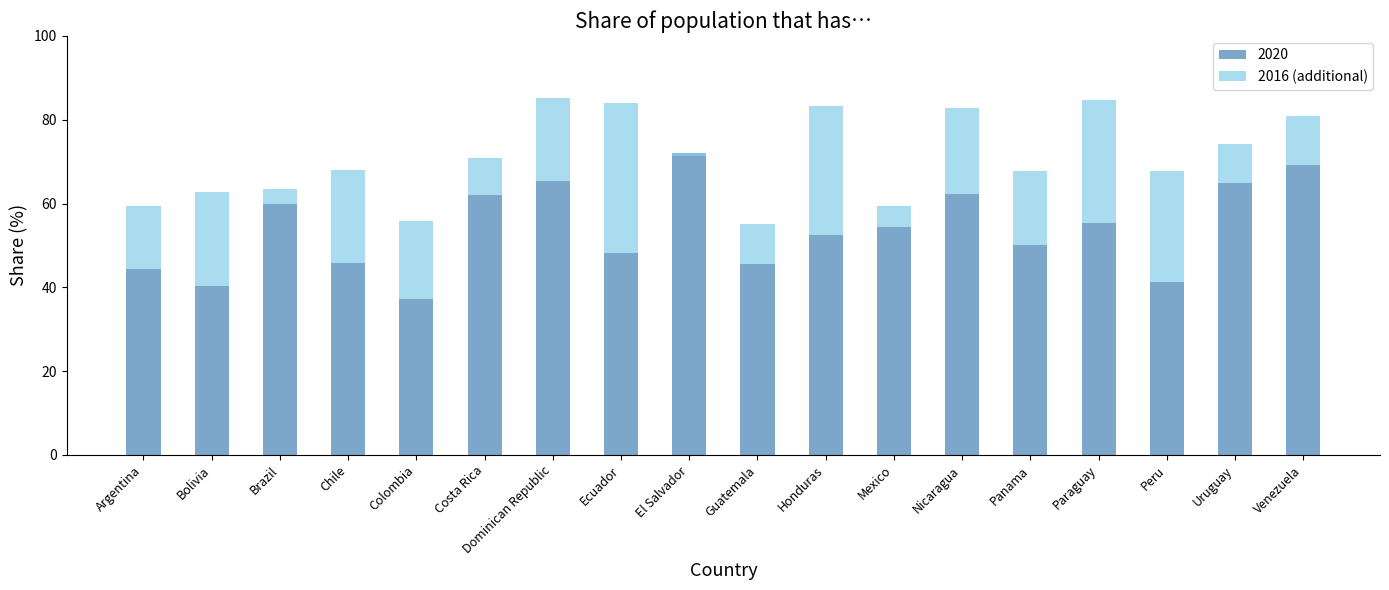

How many values are below 18?

9